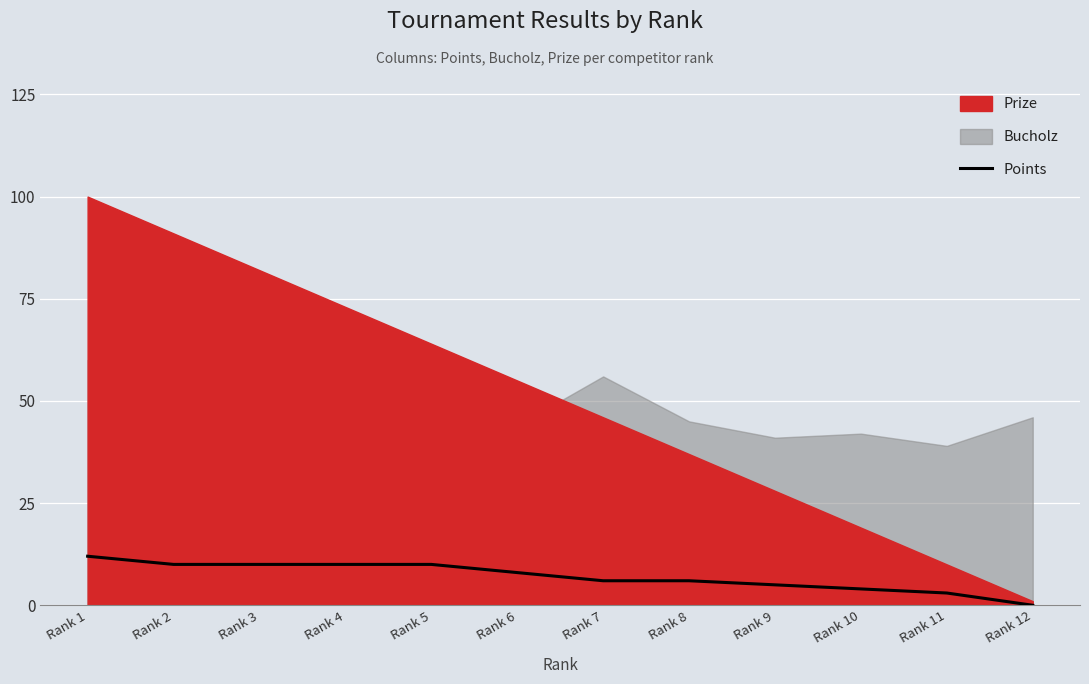

The chart shows a value of 5 at Rank 5. True or false?

False